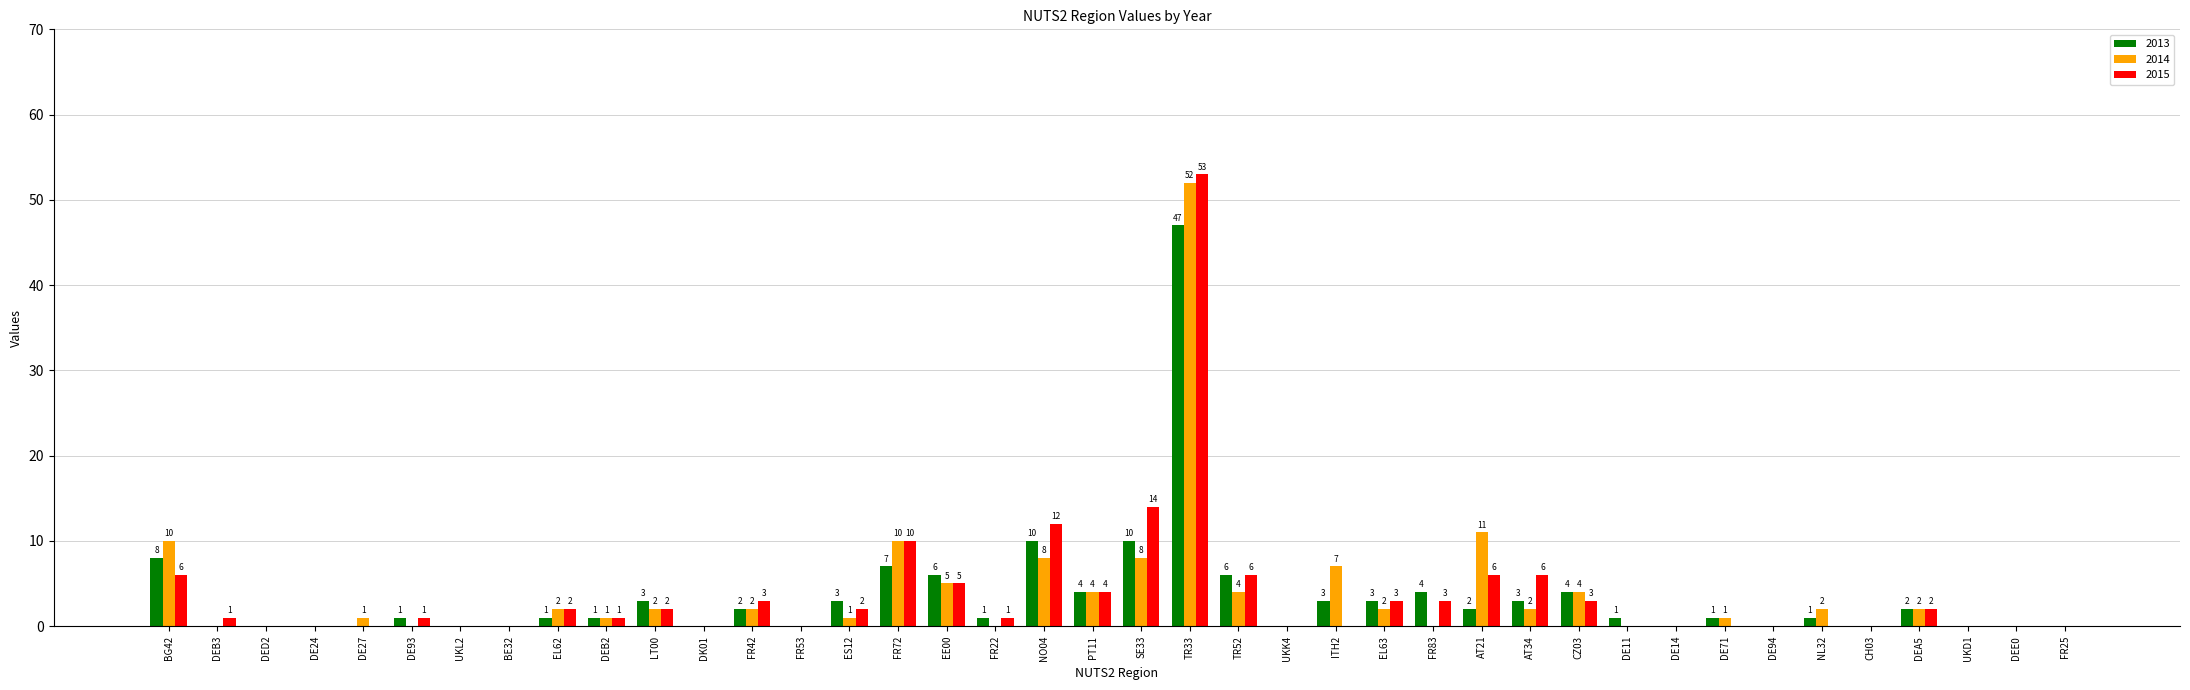

What are all the series names shown in the legend?

2013, 2014, 2015